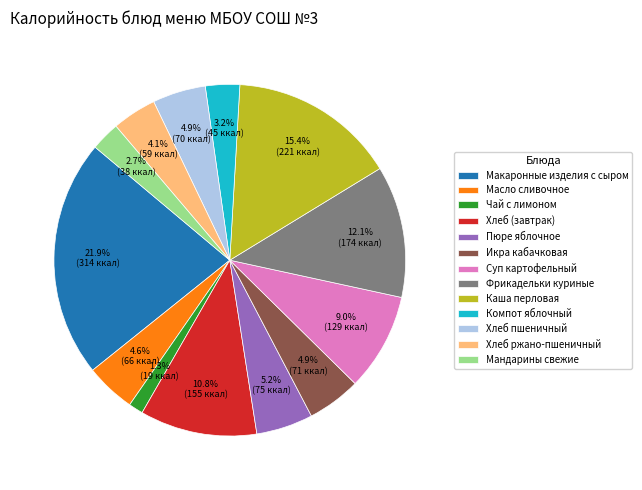

Does any single category account for the majority?

No